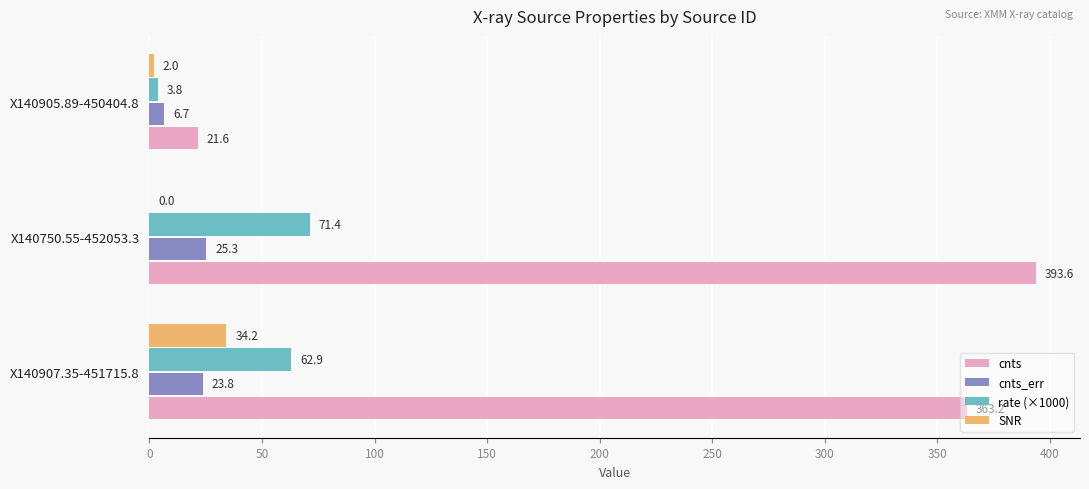

Between X140907.35-451715.8 and X140905.89-450404.8, which series saw the biggest shift?

cnts